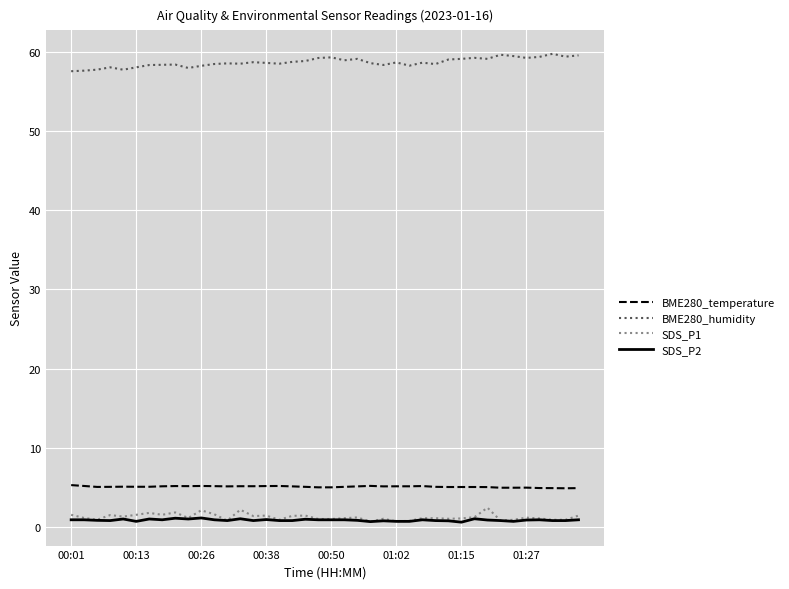

True or false: BME280_humidity and BME280_temperature intersect in this chart.

False